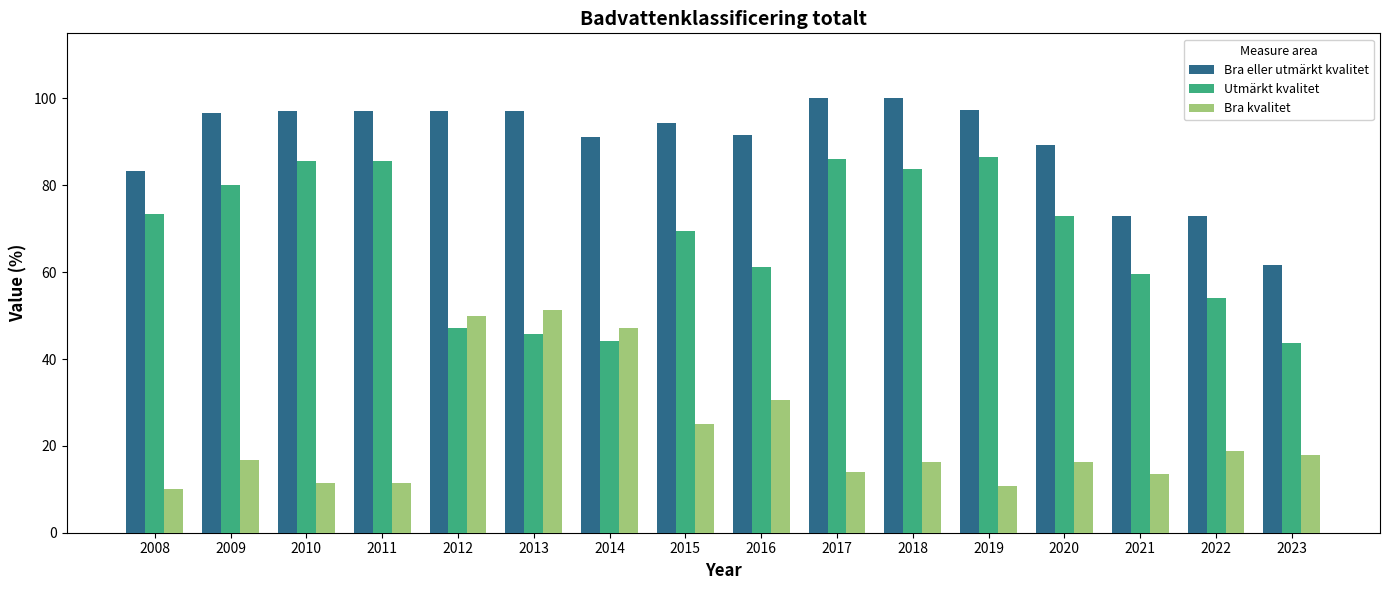

Is it true that Bra eller utmärkt kvalitet equals 100.0 at 2017?

True